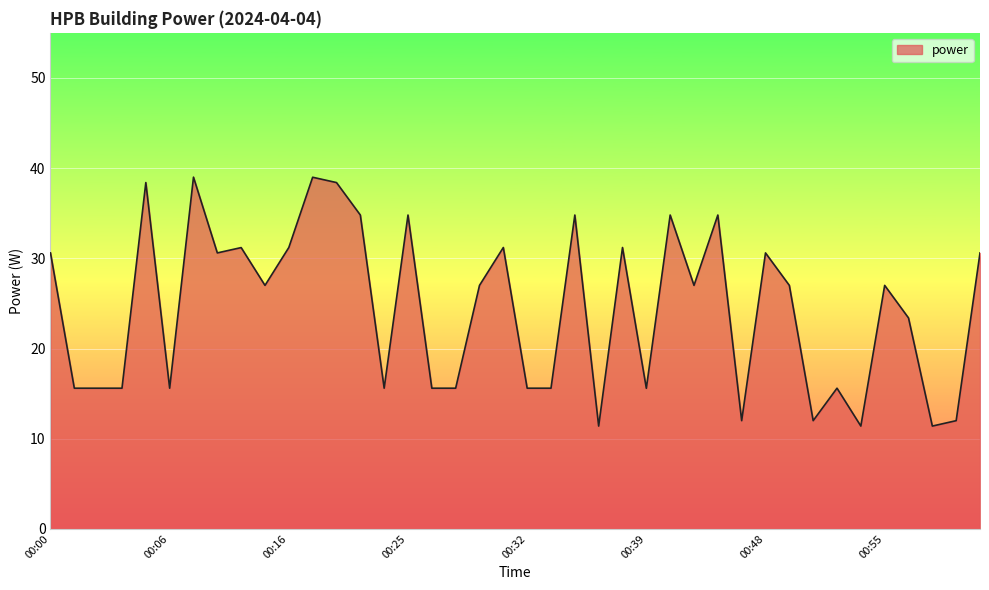

What is the difference between the maximum and minimum values?

27.6